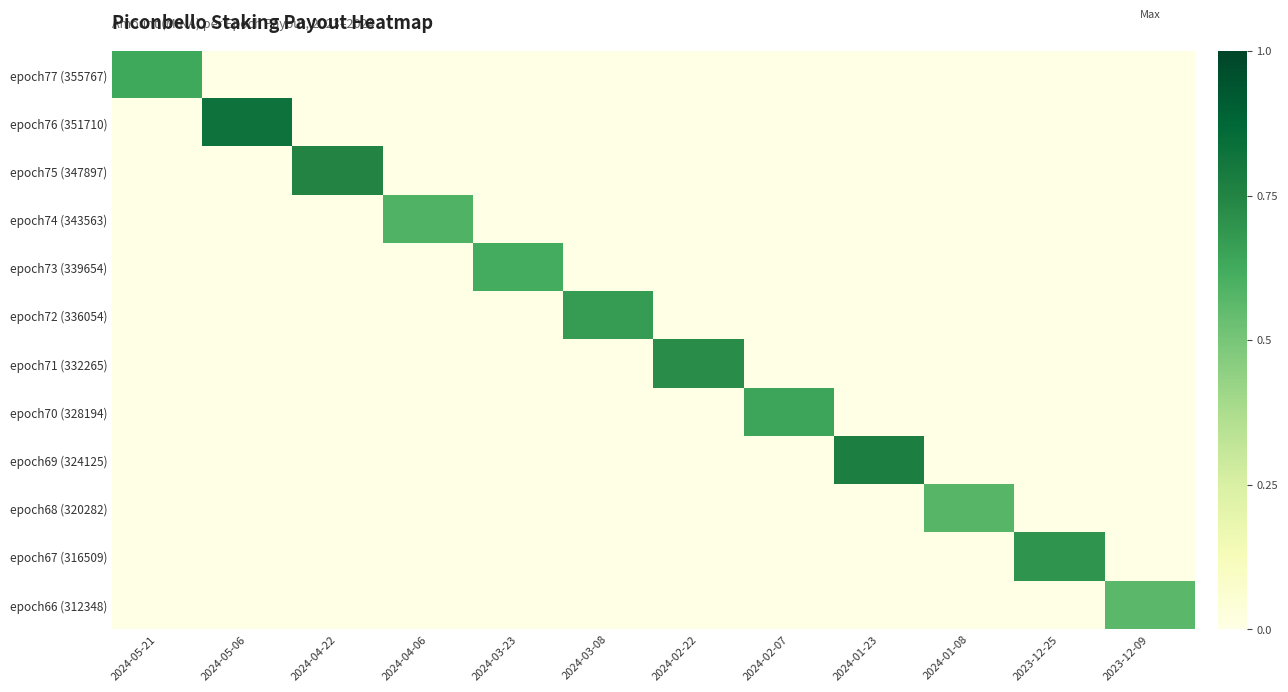

Which series has the largest total across all categories?

epoch76 (351710)